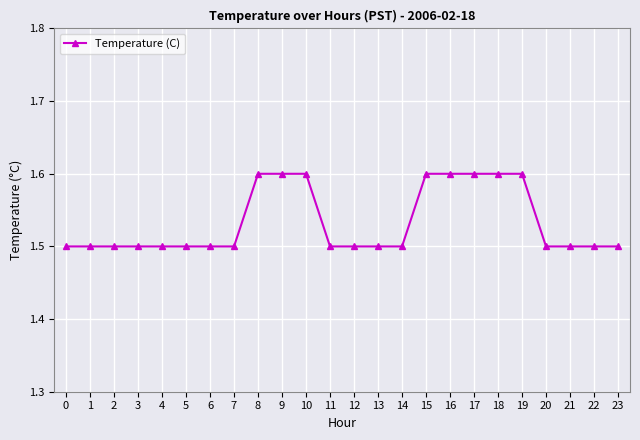

What is the sum of the values at 15 and 20?

3.1